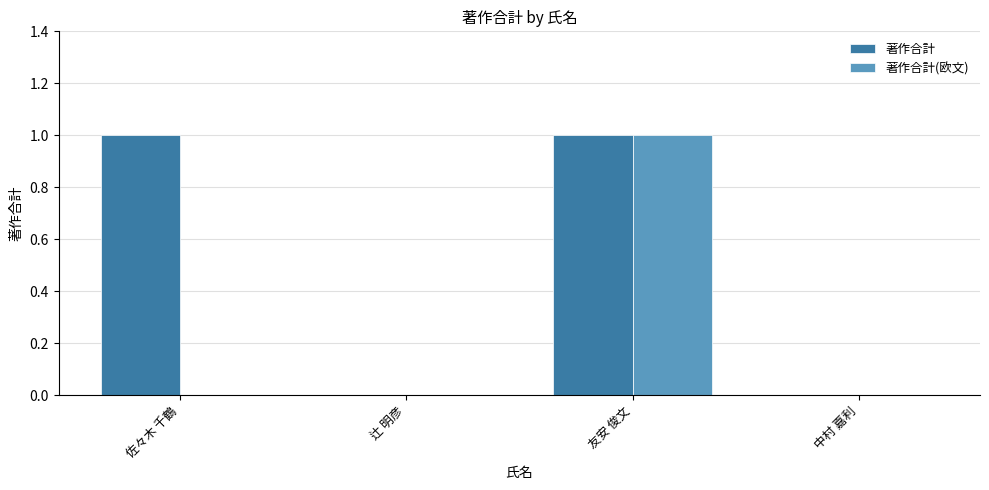

The 著作合計(欧文) series shows 1 at 友安 俊文. True or false?

True